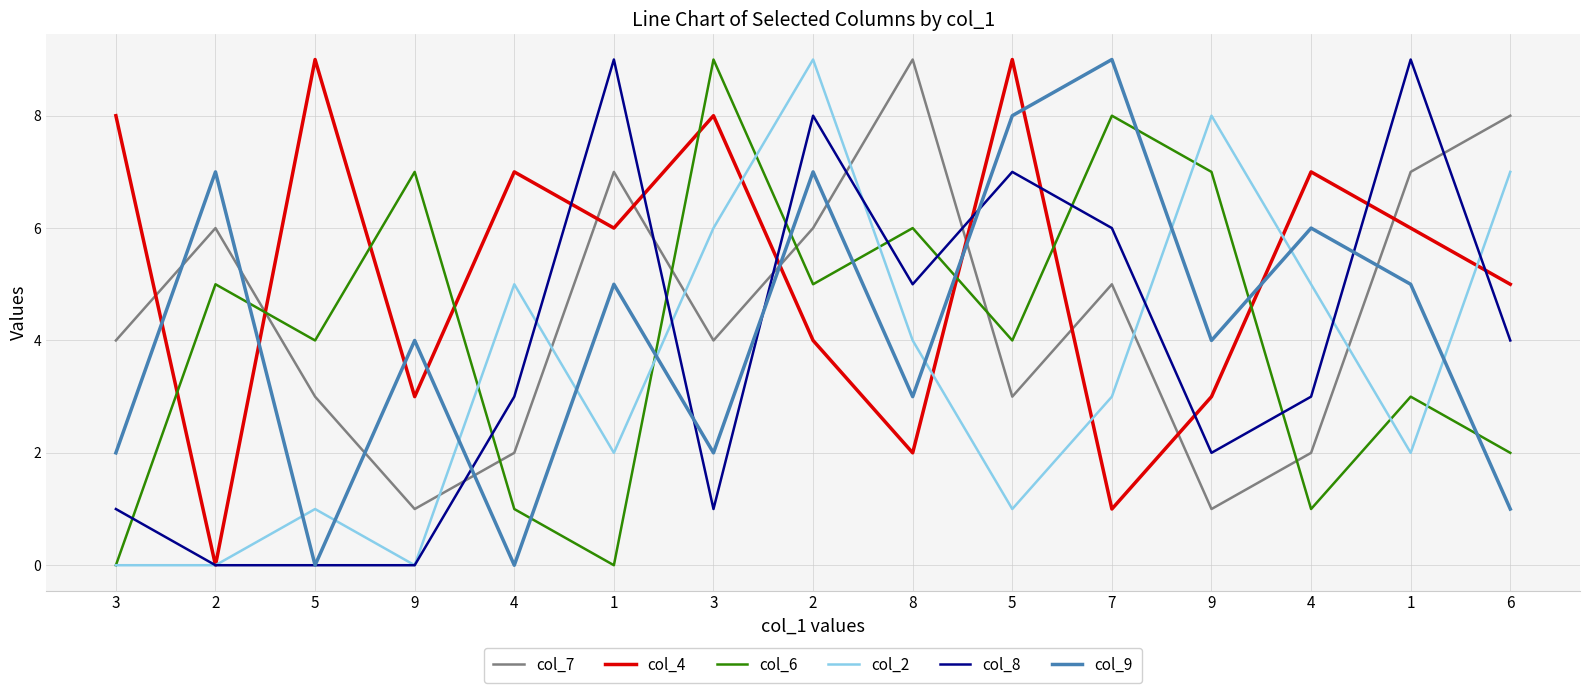

At which label is col_8 closest to 4?

6